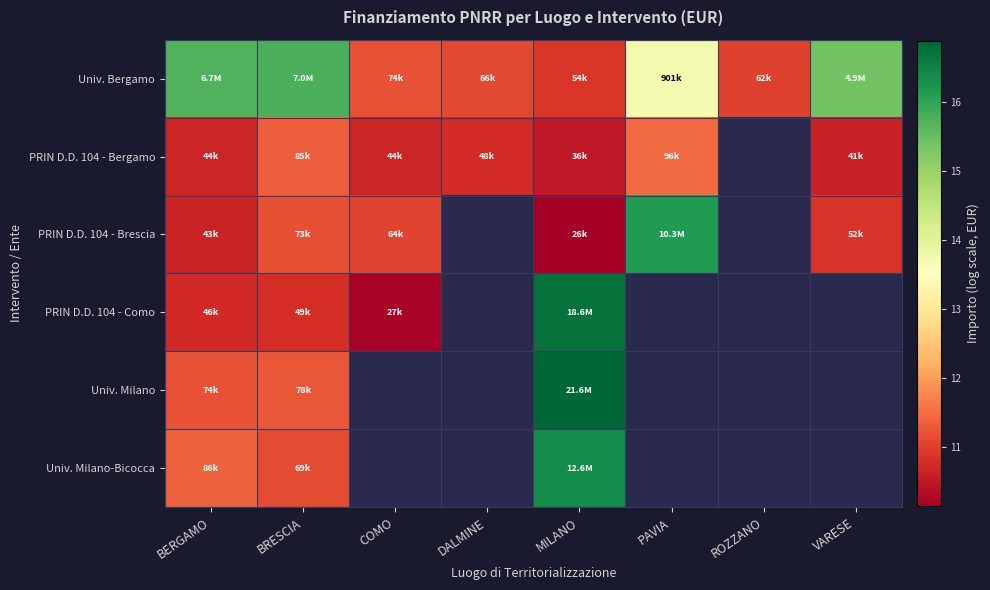

Between ROZZANO and DALMINE, which is larger?

DALMINE